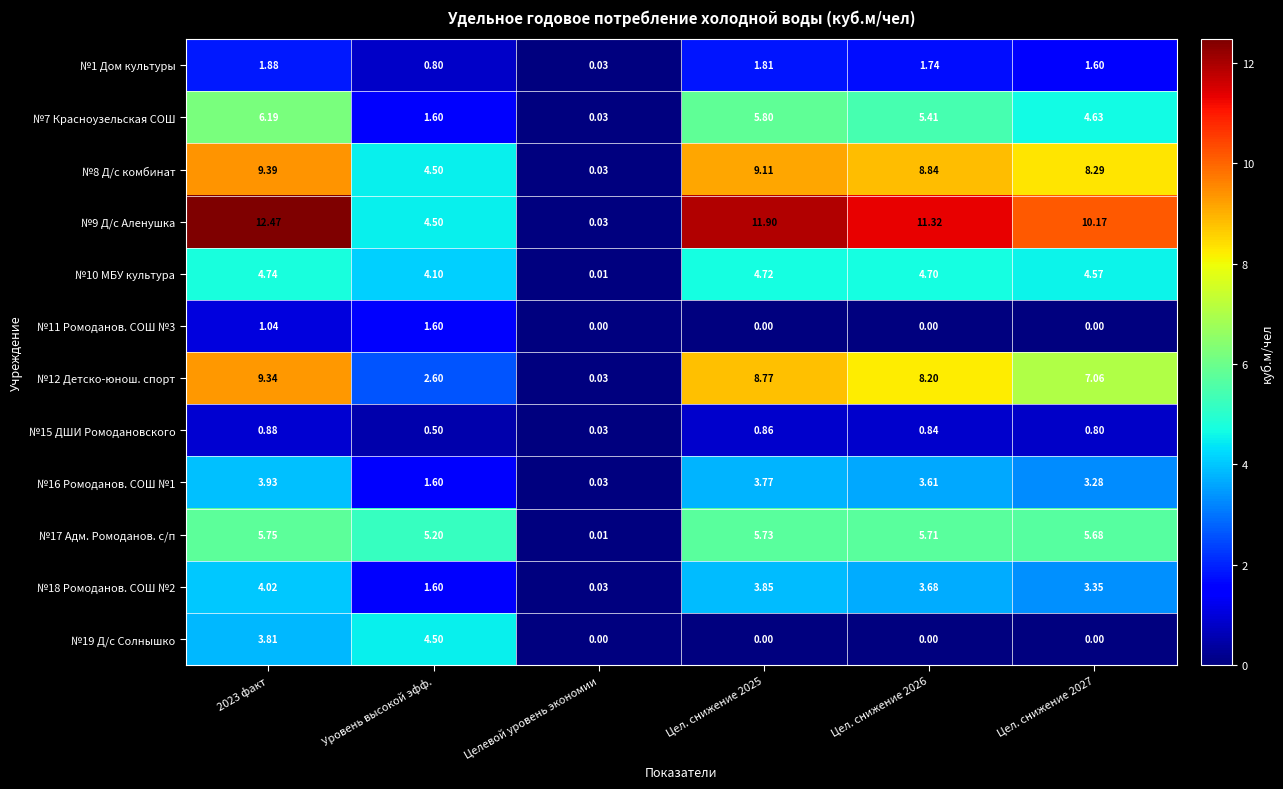

At 2023 факт, list the series in order from largest to smallest.

№9 Д/с Аленушка, №8 Д/с комбинат, №12 Детско-юнош. спорт, №7 Красноузельская СОШ, №17 Адм. Ромоданов. с/п, №10 МБУ культура, №18 Ромоданов. СОШ №2, №16 Ромоданов. СОШ №1, №19 Д/с Солнышко, №1 Дом культуры, №11 Ромоданов. СОШ №3, №15 ДШИ Ромодановского